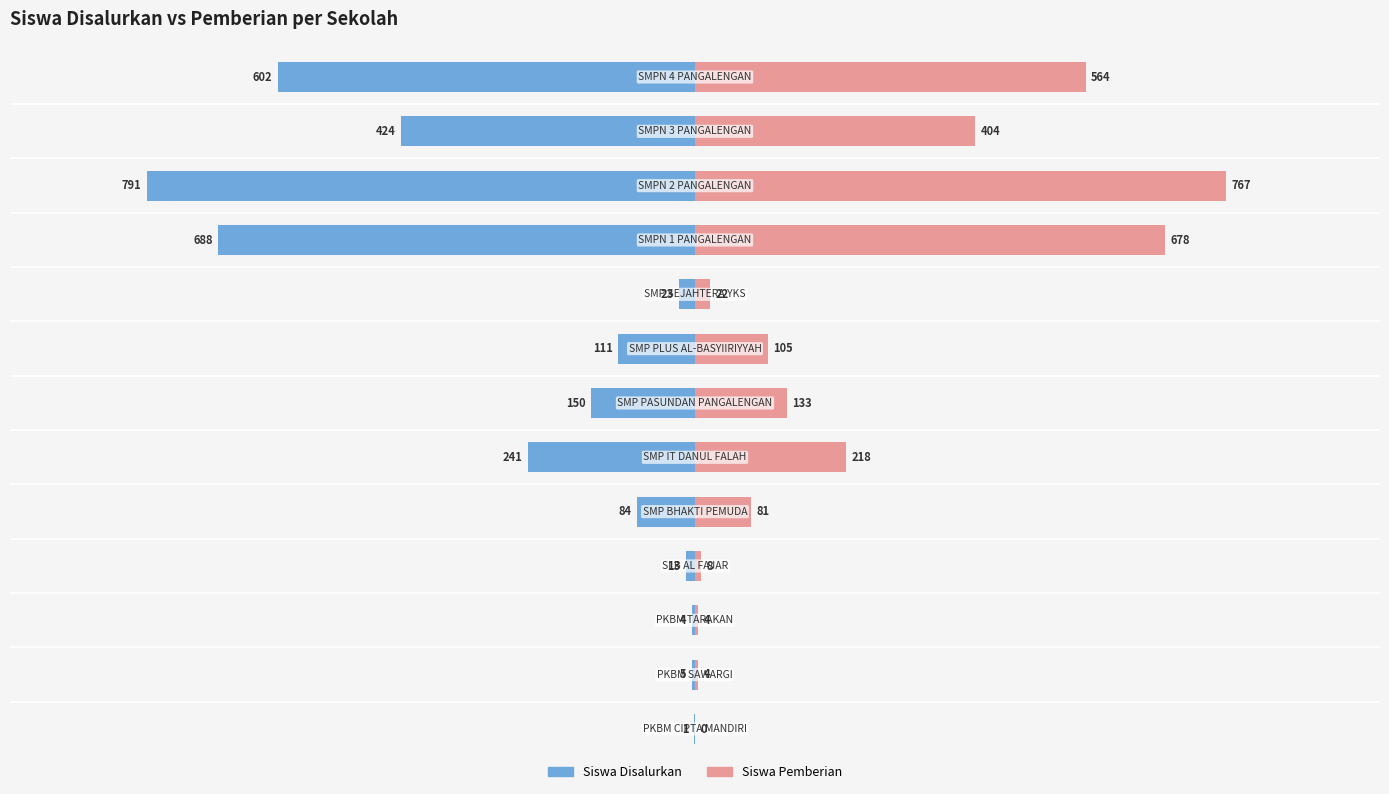

How many values in the Siswa Disalurkan series exceed -111?

6